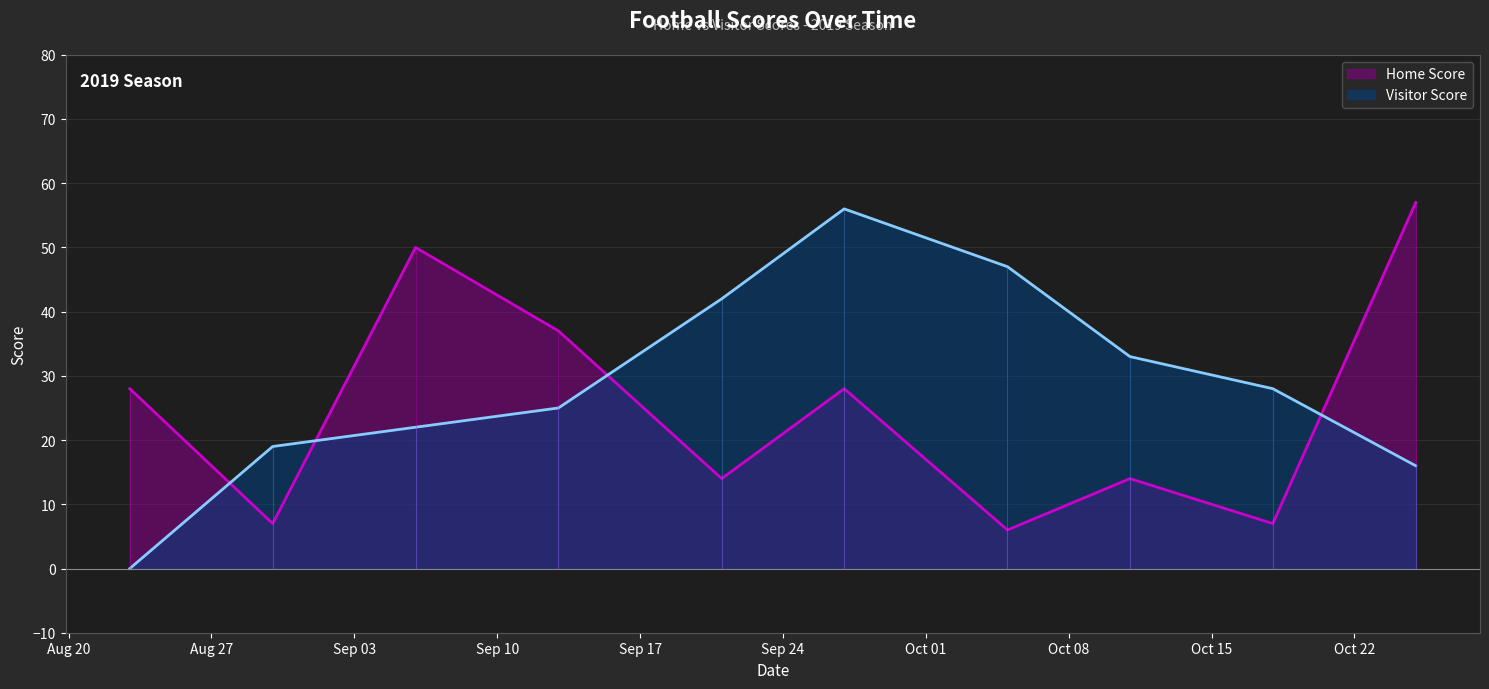

Read the Visitor Score value at 2019-09-21.

42